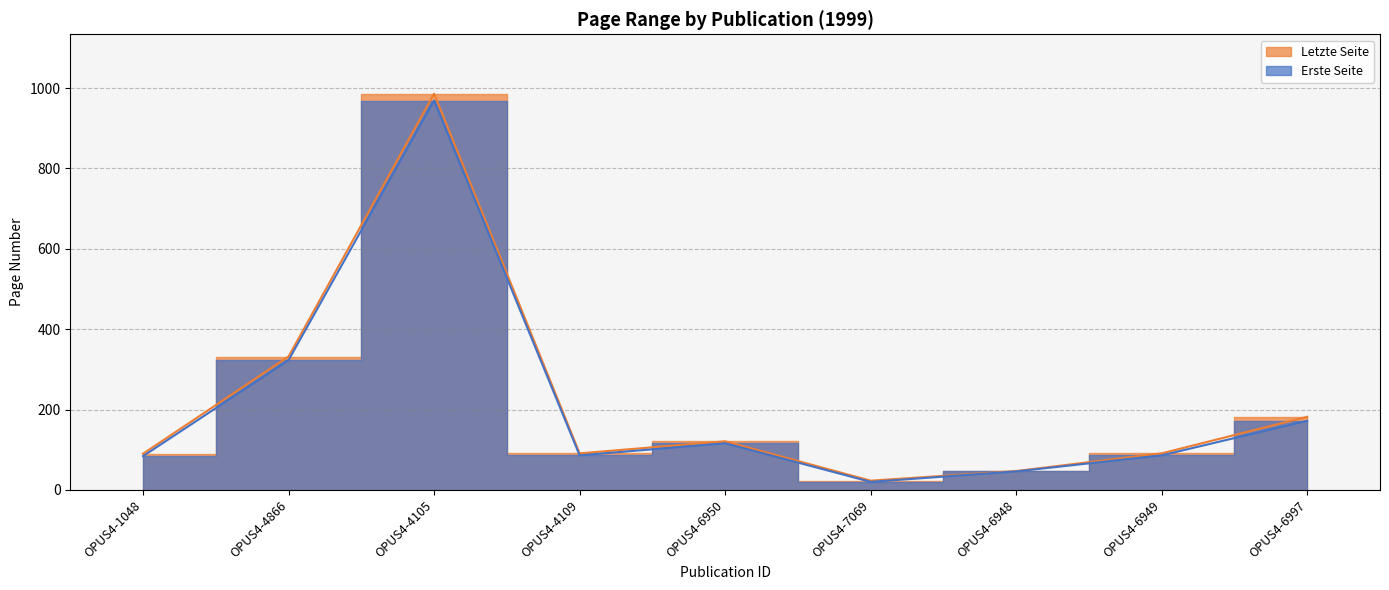

True or false: Erste Seite has a value of 969 at OPUS4-4105.

True